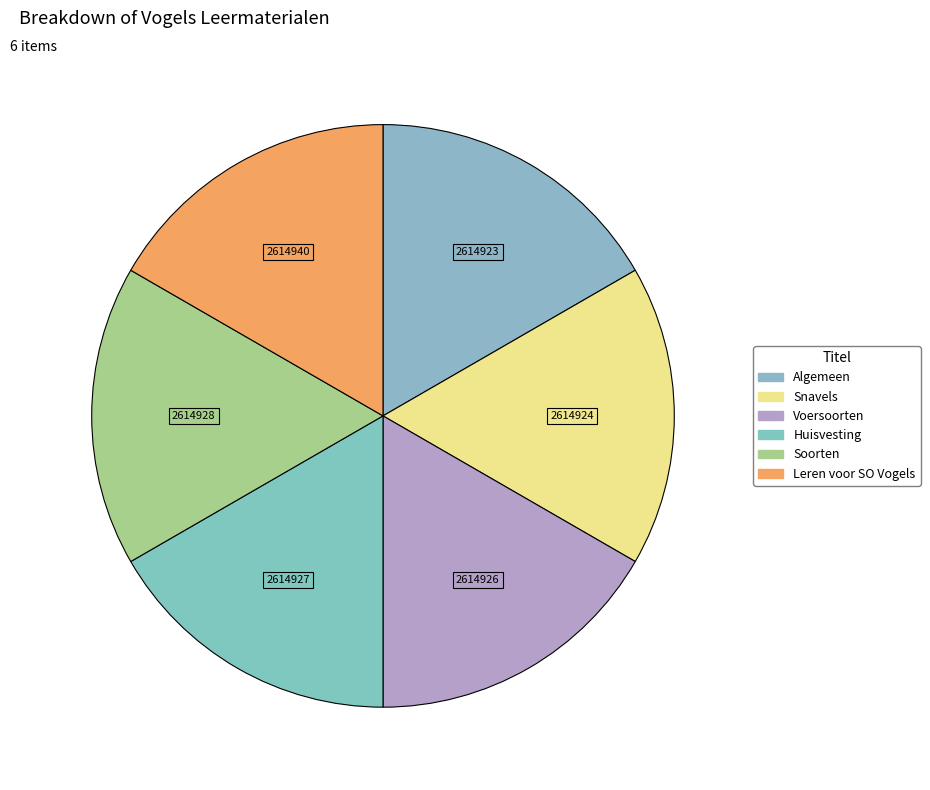

What is the smallest slice in the pie chart?

Algemeen